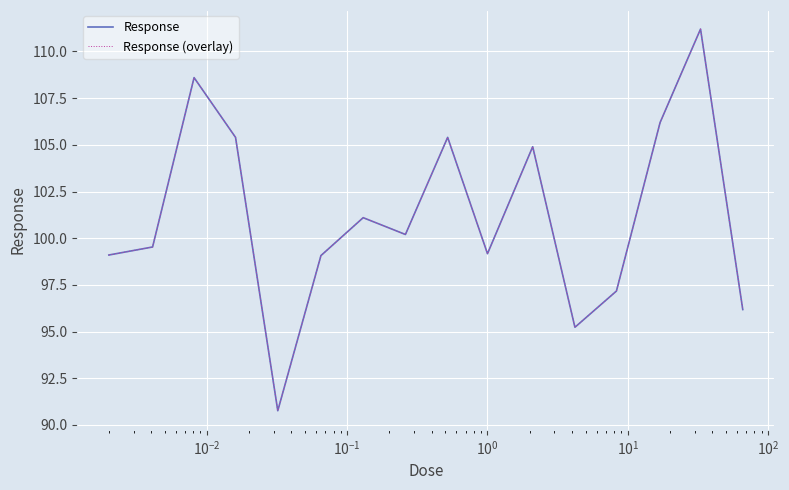

Does the chart display data point markers on the line(s)?

No